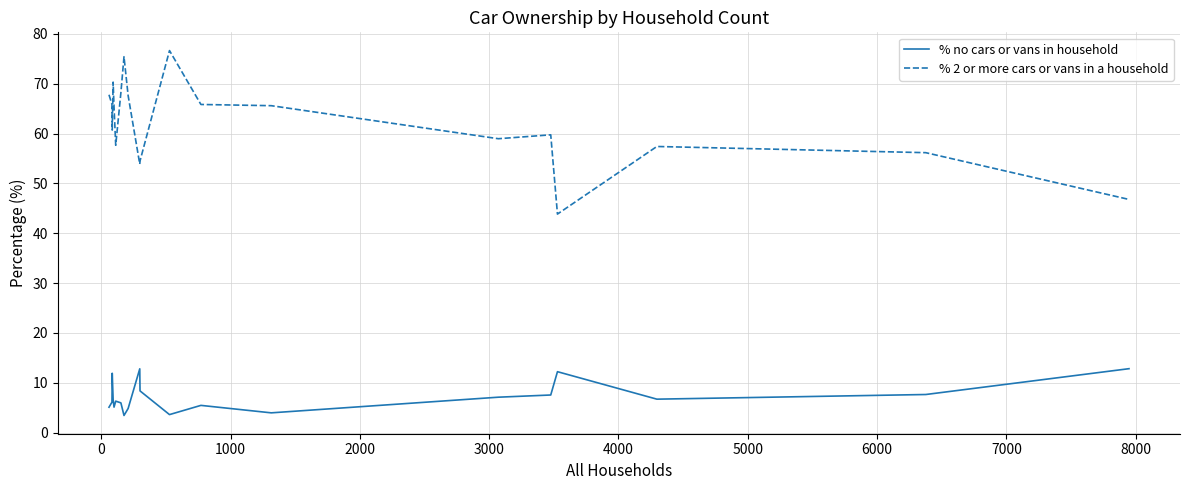

Which series has the largest range (max minus min)?

% 2 or more cars or vans in a household